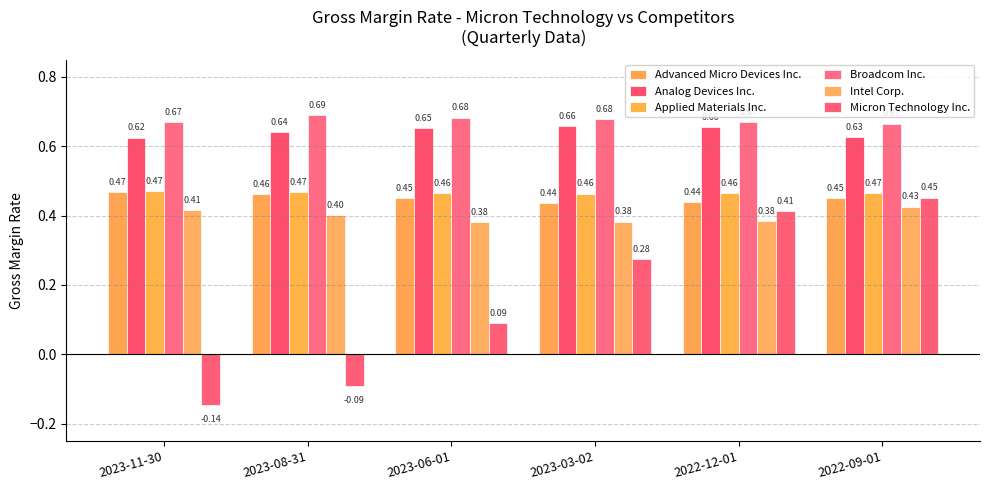

What is the label of the 1st bar from the left?

2023-11-30